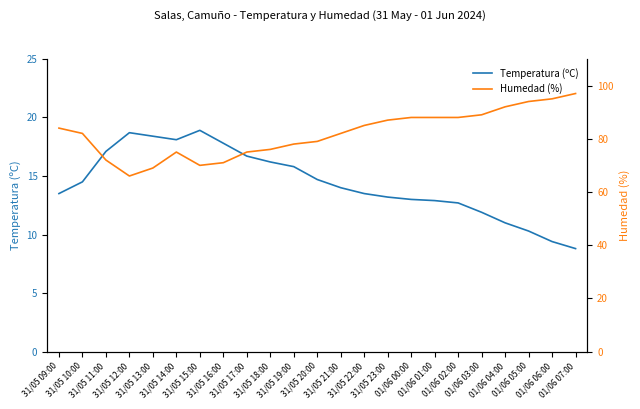

What is the total value across all series at 31/05 10:00?

96.5